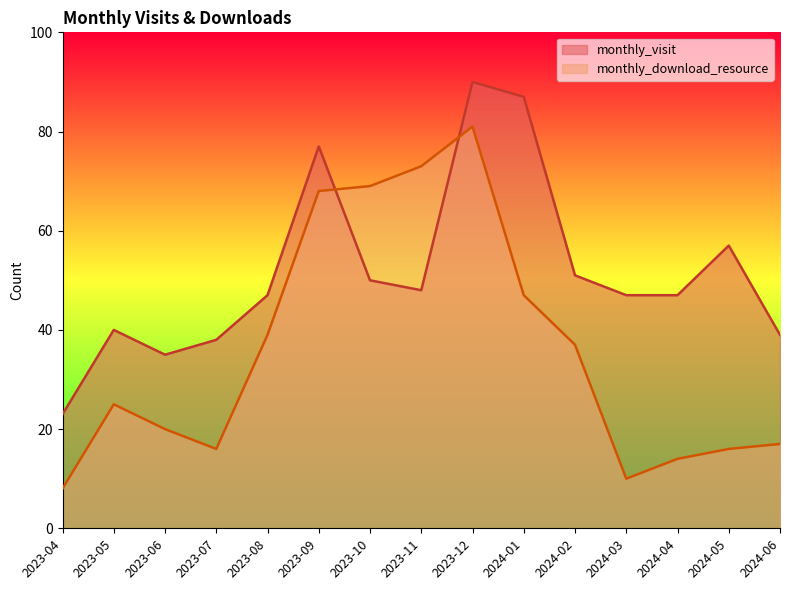

The monthly_visit series shows 19 at 2024-03. True or false?

False